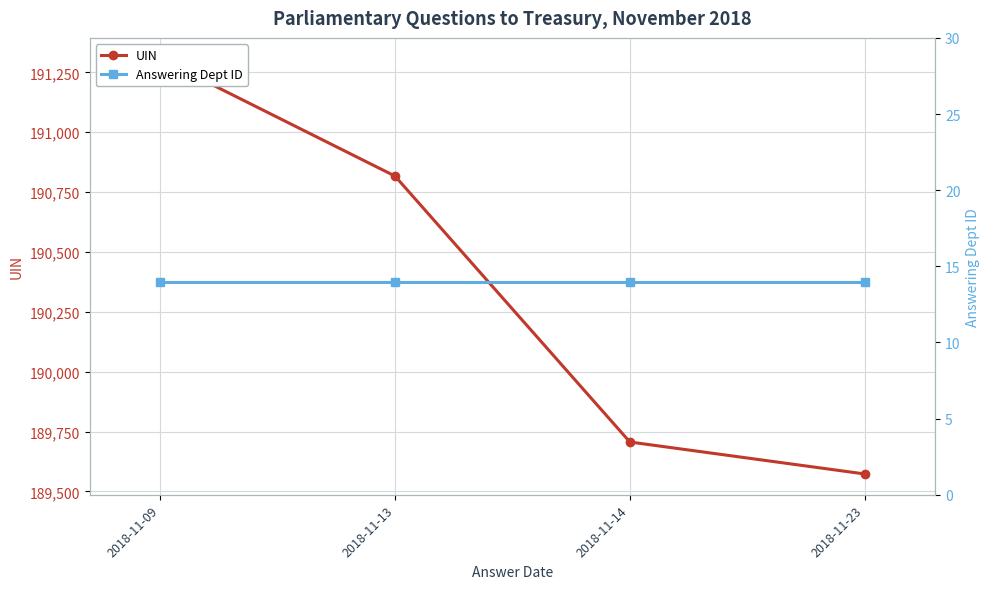

Count the number of data series in this chart.

2